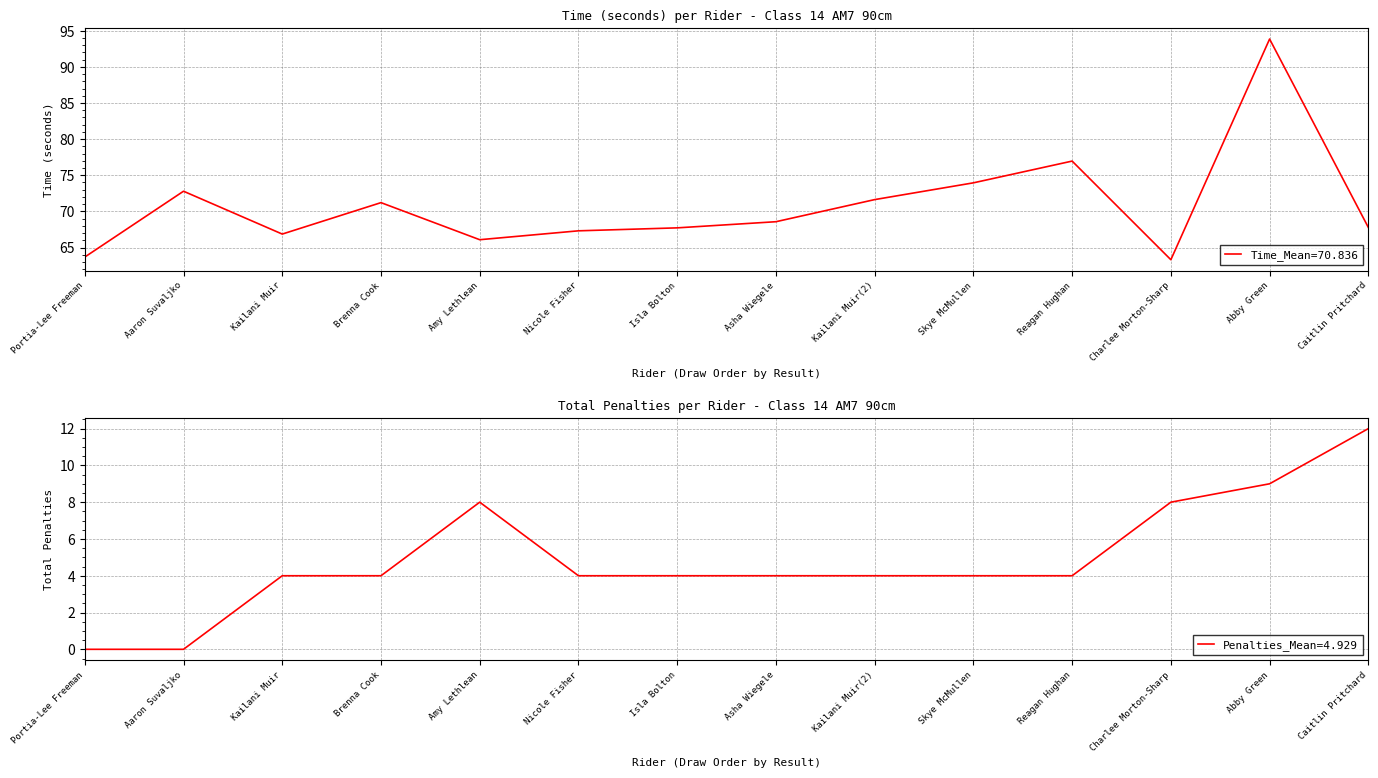

Is this an area chart (filled region under the line)?

No